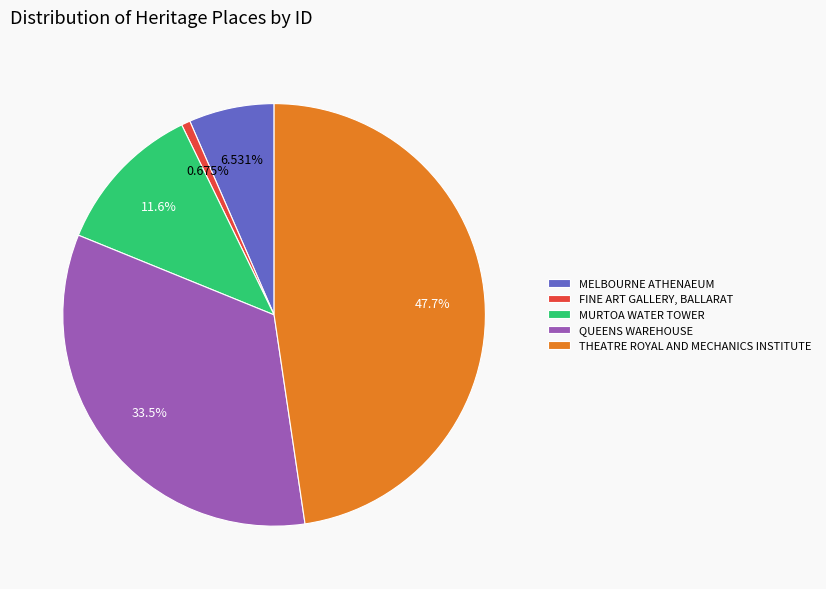

What percentage do THEATRE ROYAL AND MECHANICS INSTITUTE and QUEENS WAREHOUSE together represent?

81.2%